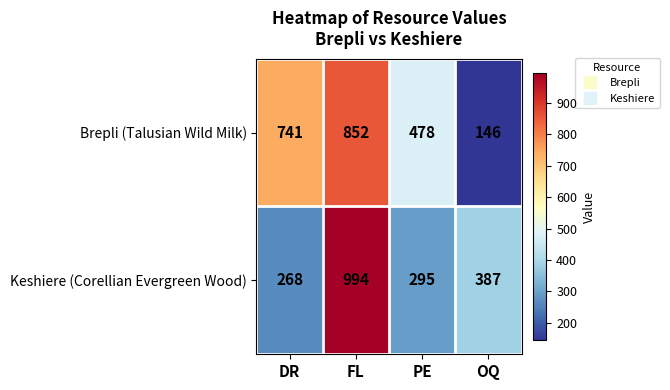

The value of Keshiere (Corellian Evergreen Wood) at FL is 237. True or false?

False